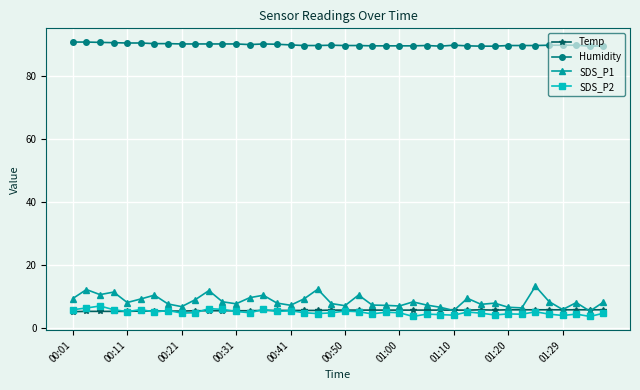

True or false: SDS_P2 has more than 2 points higher than both neighbors.

True